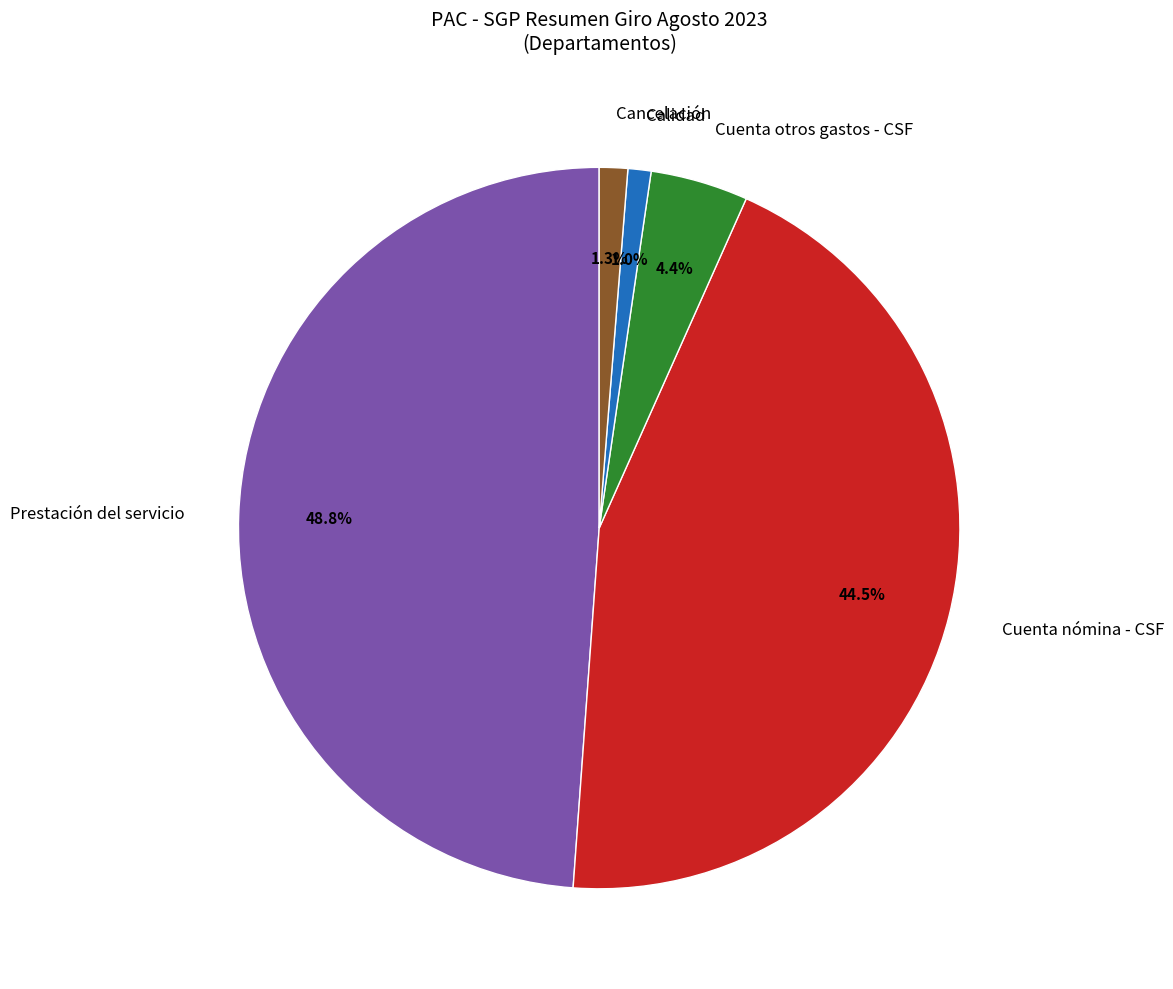

Between Cancelación and Cuenta nómina - CSF, which is larger?

Cuenta nómina - CSF